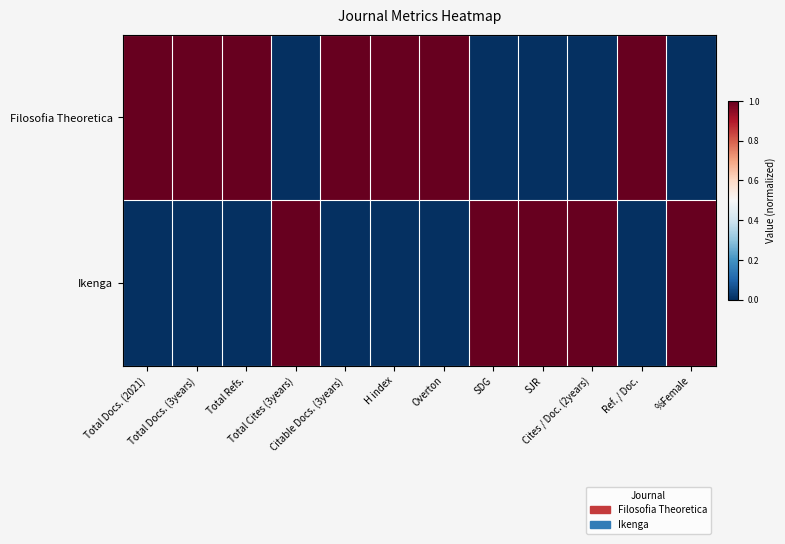

What is the difference between the highest and lowest values at SJR?

1